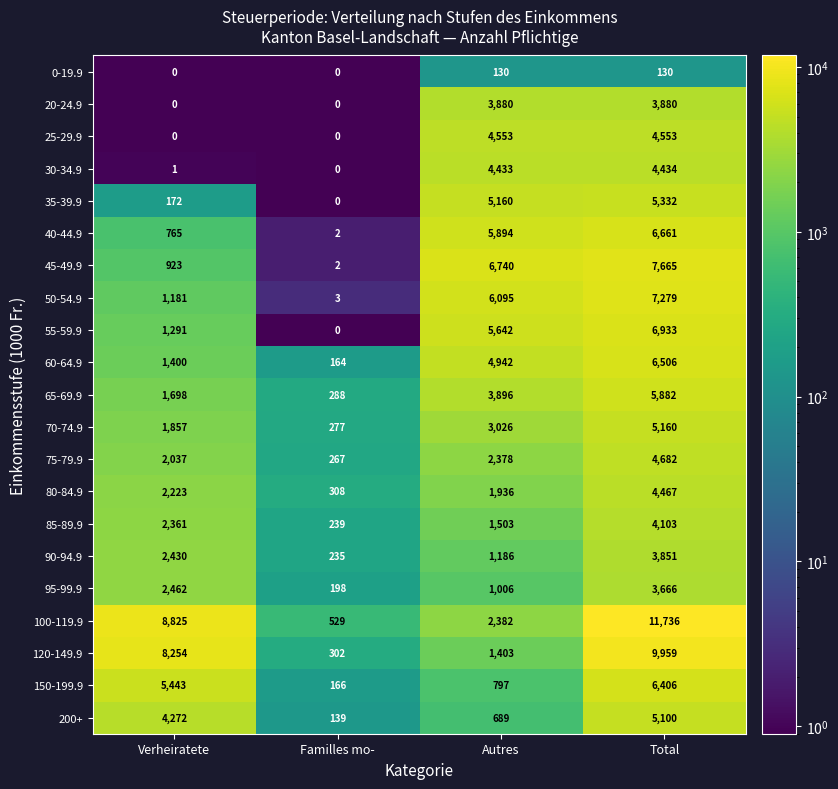

What is the difference between the maximum and minimum values in the 50-54.9 series?

7276